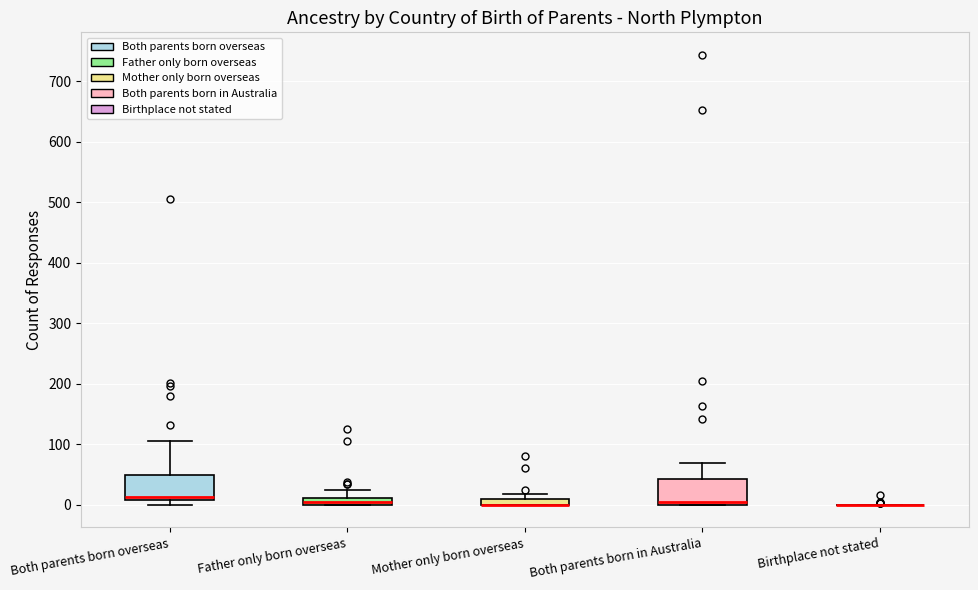

Where is the lower edge of the box for Mother only born overseas on the y-axis? The values are not printed on the chart, so give them approximately, as read against the axis.

0